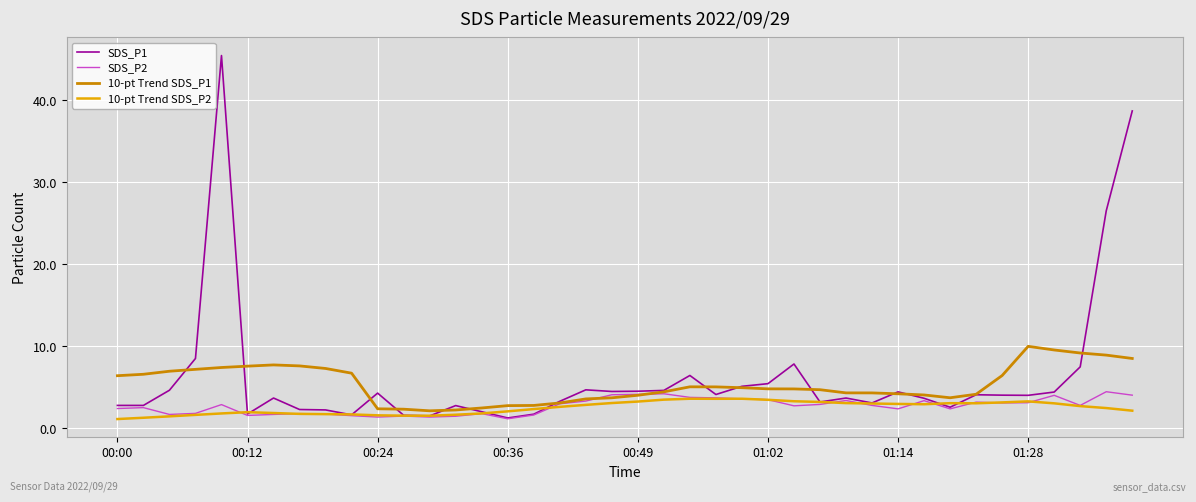

What is the maximum value shown in the chart?

45.5